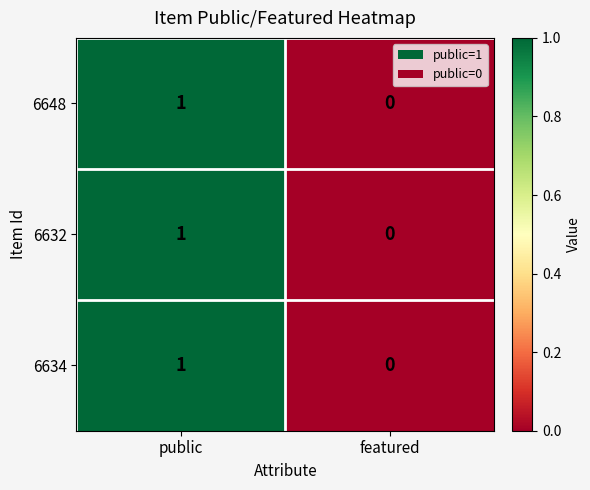

Is it true that 6634 equals 0 at public?

False